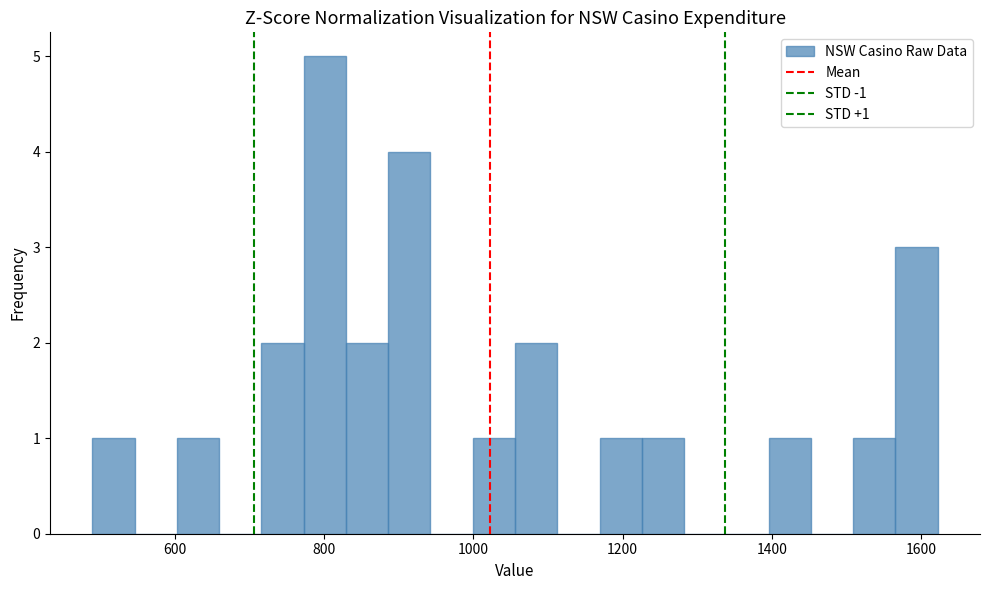

Around what value on the x-axis is the tallest bar? Give the approximate position of its centre, as read against the axis.

800